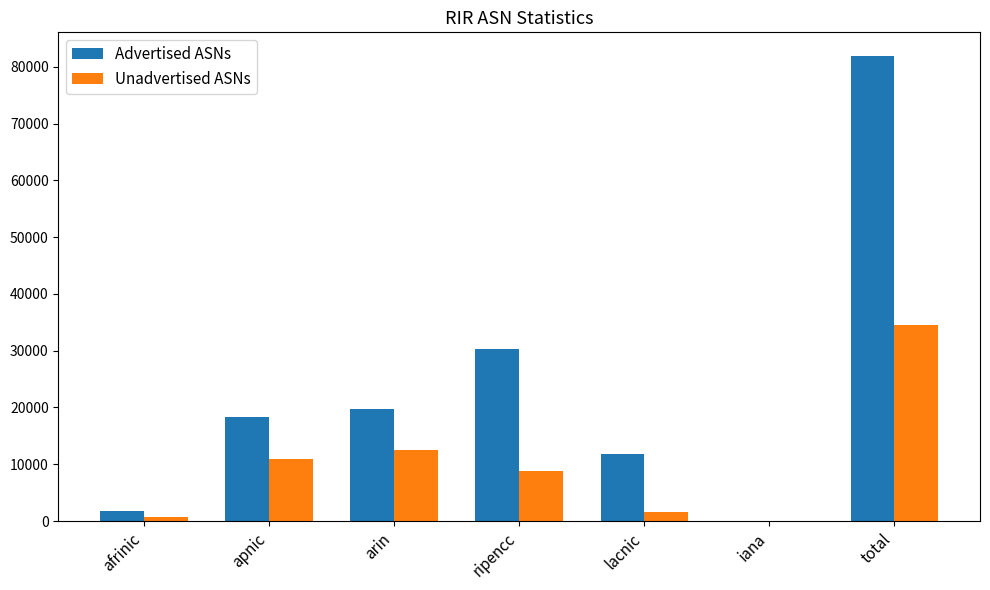

Is the value of Advertised ASNs at total greater than the value of Unadvertised ASNs at arin?

Yes